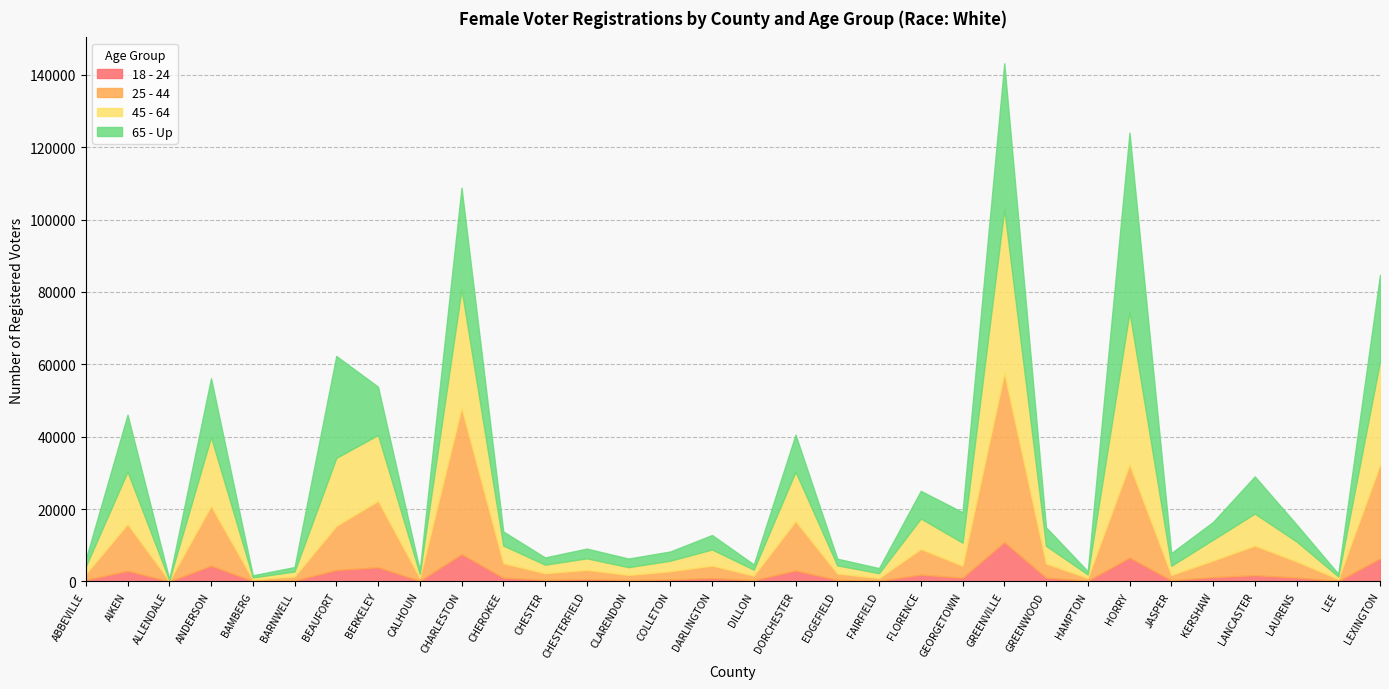

The 65 - Up series shows 2382 at CLARENDON. True or false?

True